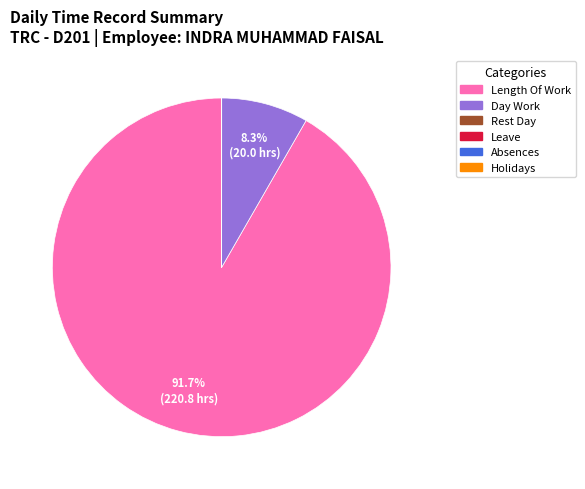

Which category accounts for the majority?

Length Of Work